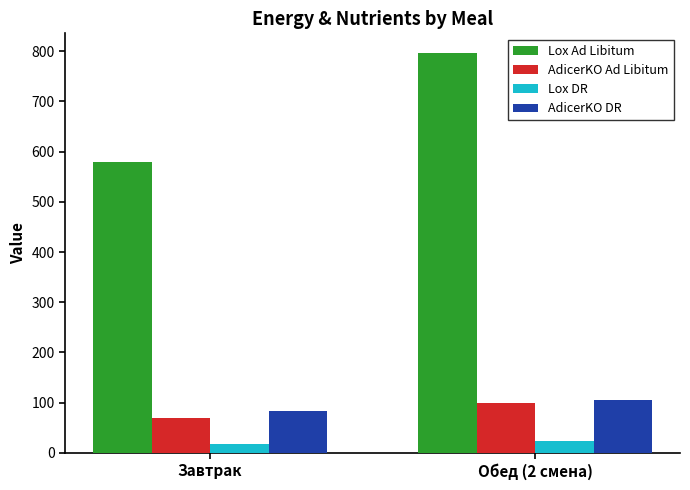

What is the total value across all series at Завтрак?

750.0